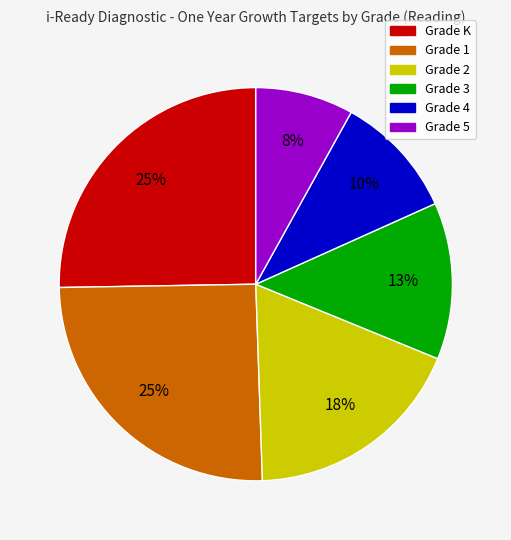

The Grade K slice represents 12% of the pie. True or false?

False